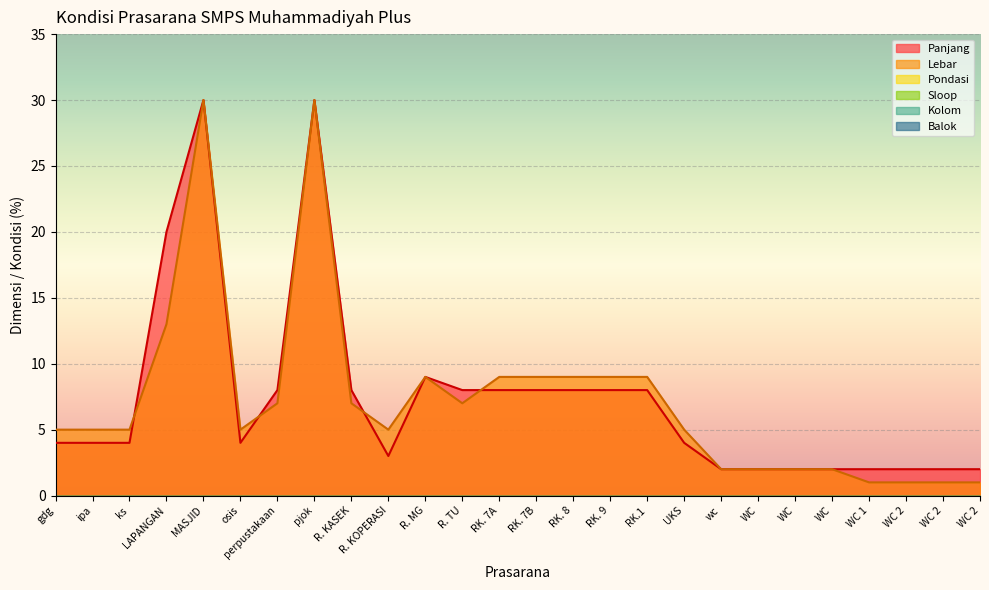

What is the spread (max minus min) of values at RK. 7B?

9